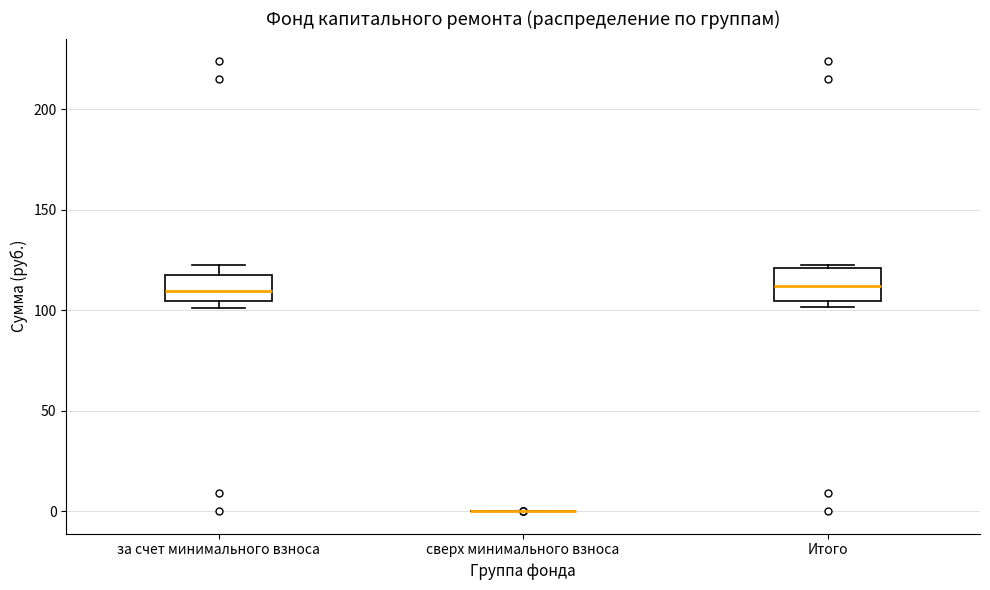

Reading left to right, read every box against the y-axis: the position of its median line, the range the box covers, and the ends of its whiskers. The values are not printed on the chart, so give them approximately, as read against the axis.

за счет минимального взноса: median 110, box 105 to 120, whiskers 100 to 125
сверх минимального взноса: box collapsed to a line at 0, whiskers 0 to 0
Итого: median 110, box 105 to 120, whiskers 100 to 125